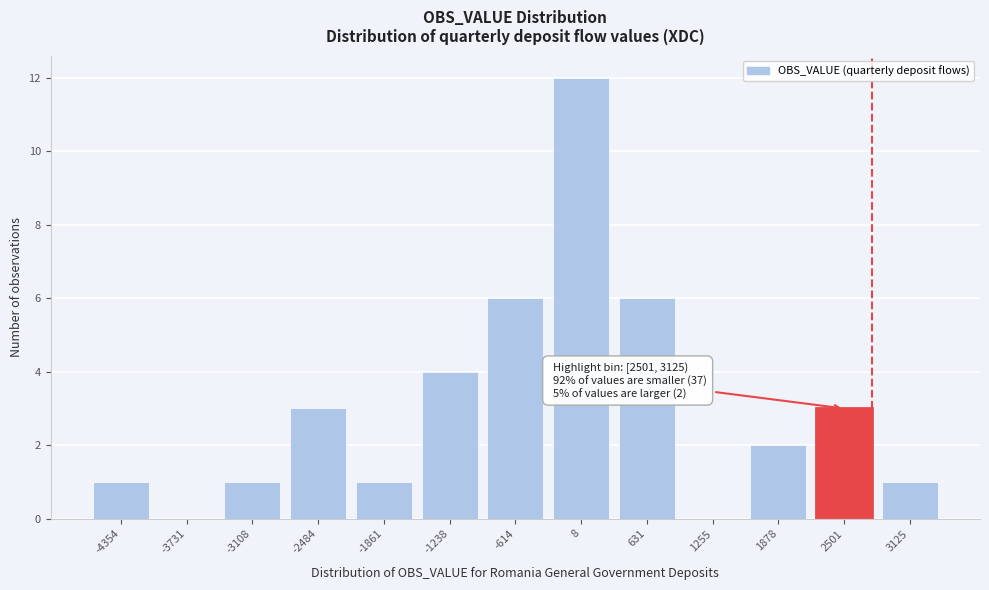

Reading left to right, transcribe all the data shown in this chart.

-4354=1	-3731=0	-3108=1	-2484=3	-1861=1	-1238=4	-614=6	8=12	631=6	1255=0	1878=2	2501=3	3125=1